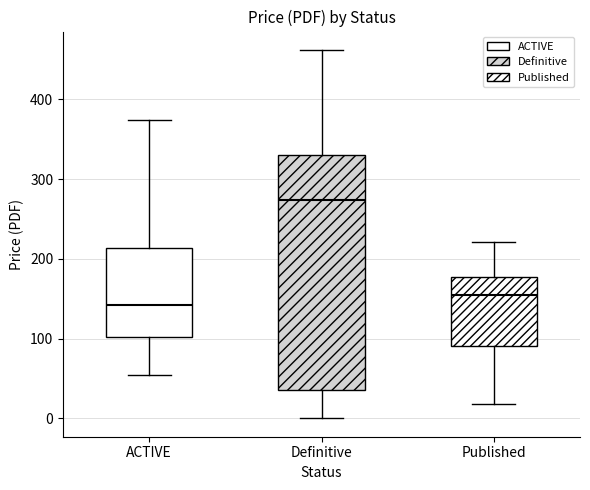

Reading left to right, read every box against the y-axis: the position of its median line, the range the box covers, and the ends of its whiskers. The values are not printed on the chart, so give them approximately, as read against the axis.

ACTIVE: median 140, box 100 to 210, whiskers 50 to 370
Definitive: median 270, box 40 to 330, whiskers 0 to 460
Published: median 160, box 90 to 180, whiskers 20 to 220